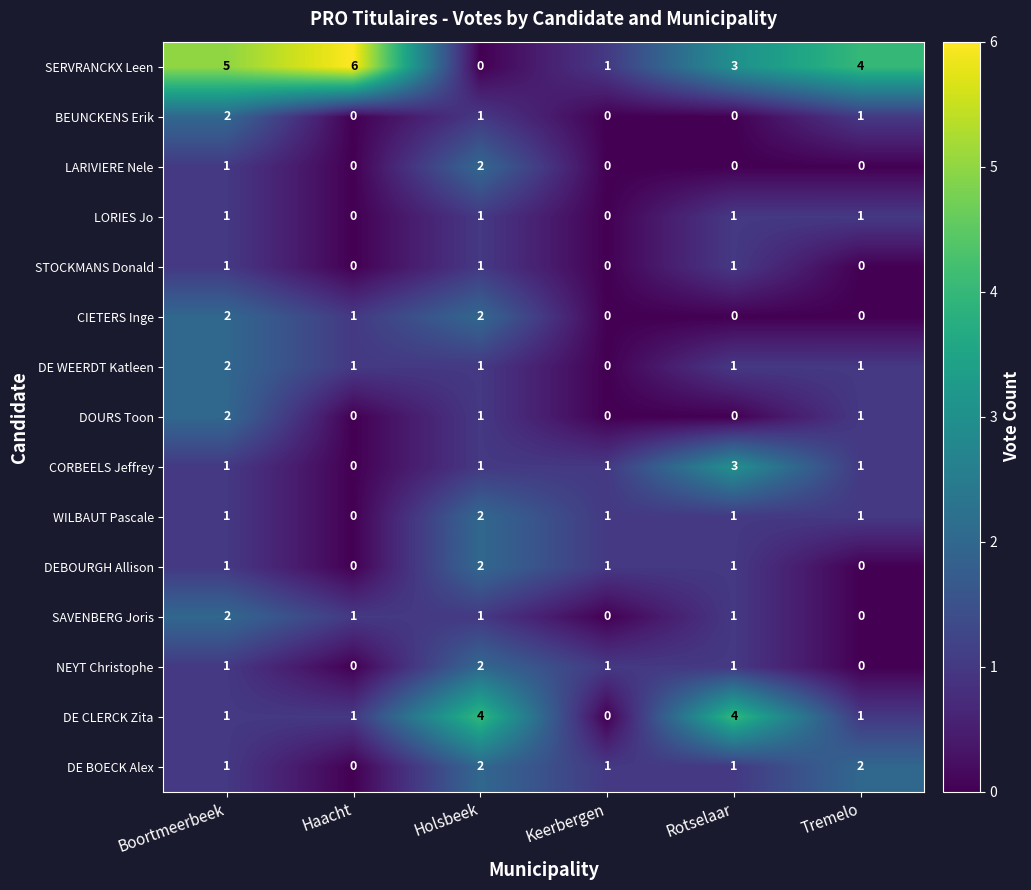

Which series has the widest spread of values?

SERVRANCKX Leen